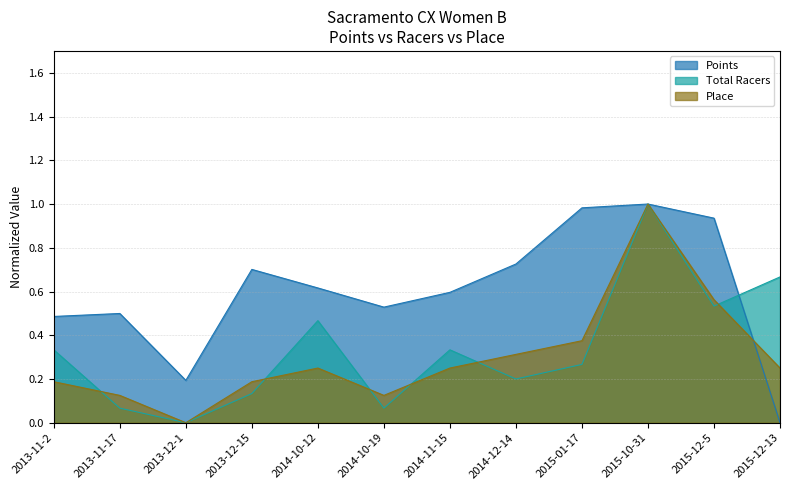

What is the difference between the maximum and minimum values in the Points series?

1.0